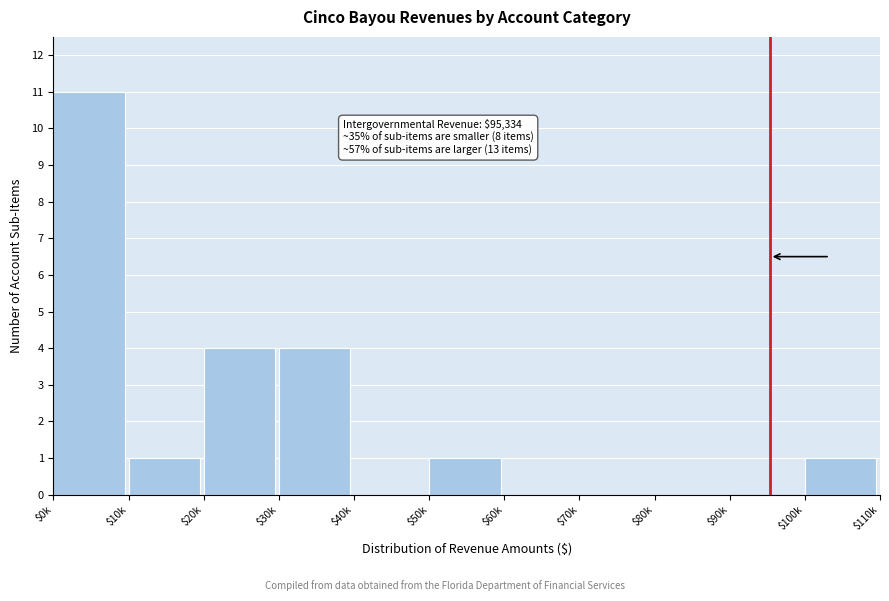

True or false: the data shows 11 at $0k.

True